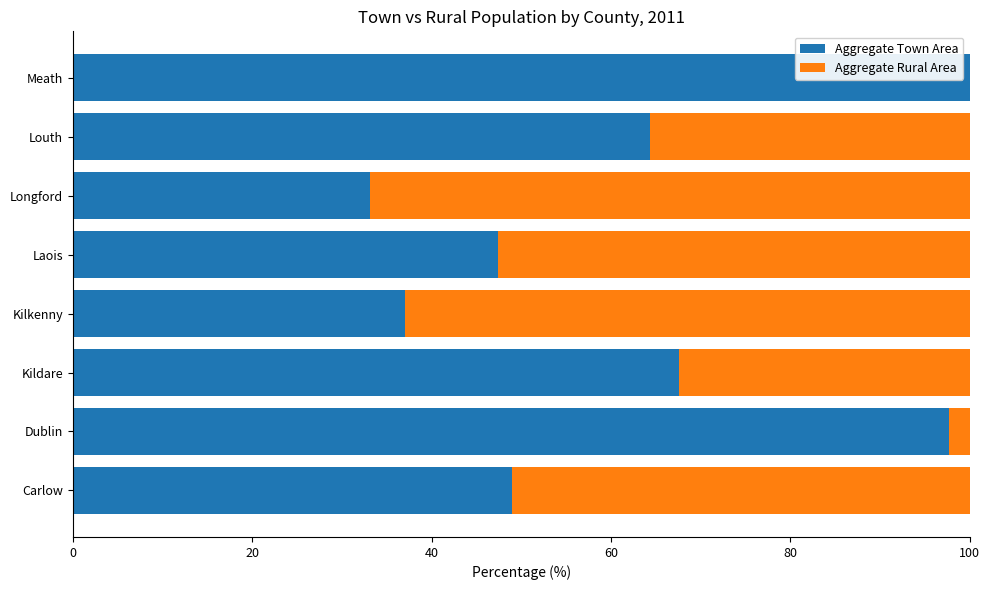

What is the total value across all series at Laois?

100.0